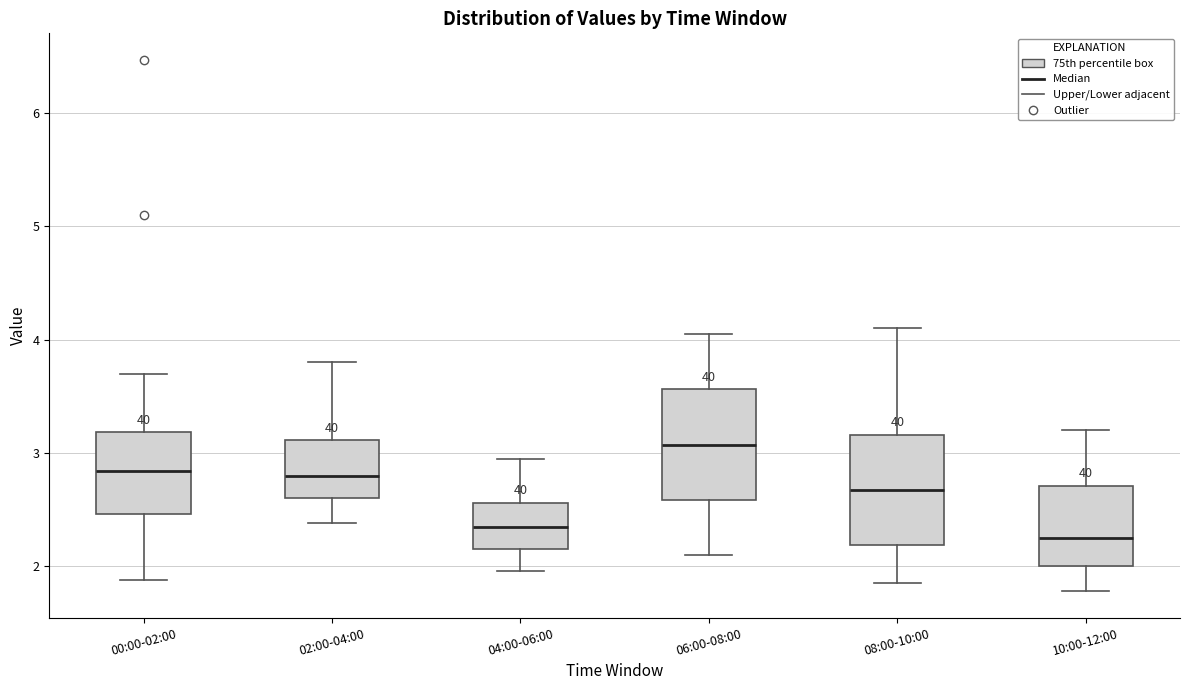

Reading left to right, read every box against the y-axis: the position of its median line, the range the box covers, and the ends of its whiskers. The values are not printed on the chart, so give them approximately, as read against the axis.

00:00-02:00: median 2.8, box 2.5 to 3.2, whiskers 1.9 to 3.7
02:00-04:00: median 2.8, box 2.6 to 3.1, whiskers 2.4 to 3.8
04:00-06:00: median 2.4, box 2.2 to 2.6, whiskers 2.0 to 3.0
06:00-08:00: median 3.1, box 2.6 to 3.6, whiskers 2.1 to 4.1
08:00-10:00: median 2.7, box 2.2 to 3.2, whiskers 1.9 to 4.1
10:00-12:00: median 2.3, box 2.0 to 2.7, whiskers 1.8 to 3.2